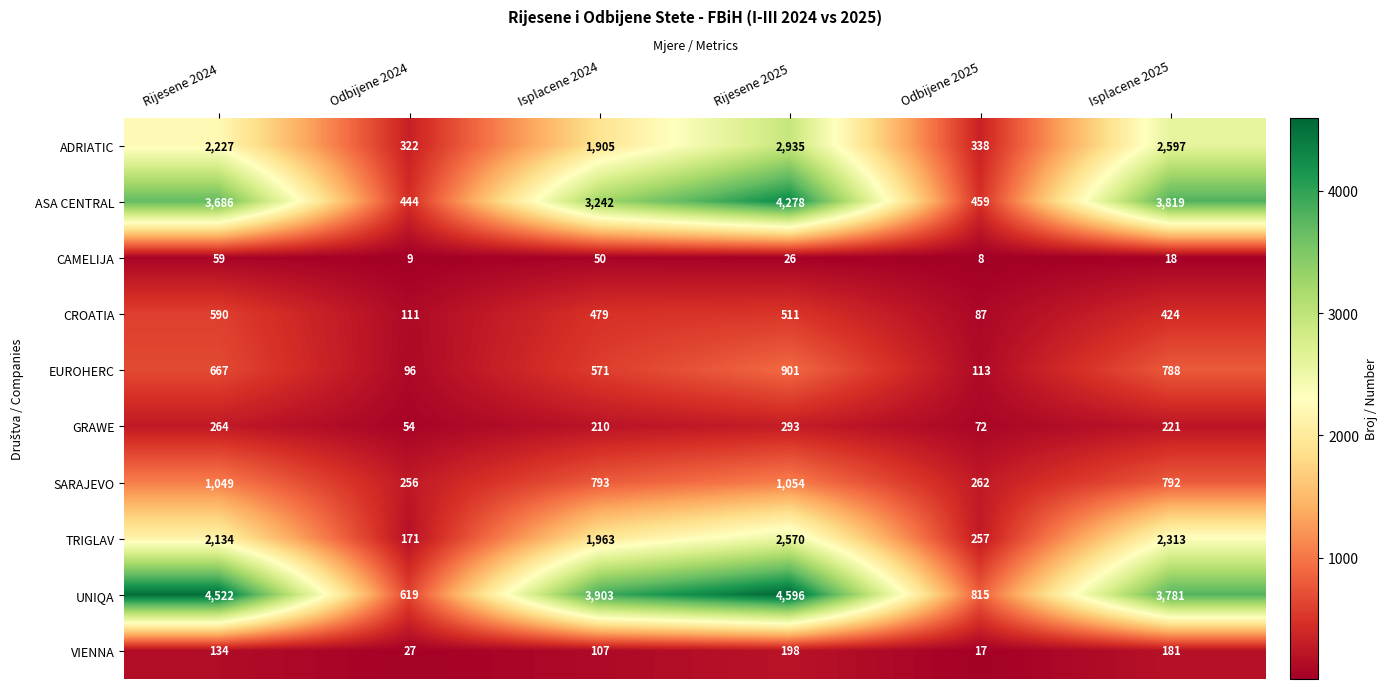

The ADRIATIC series shows 1905 at Isplacene 2024. True or false?

True